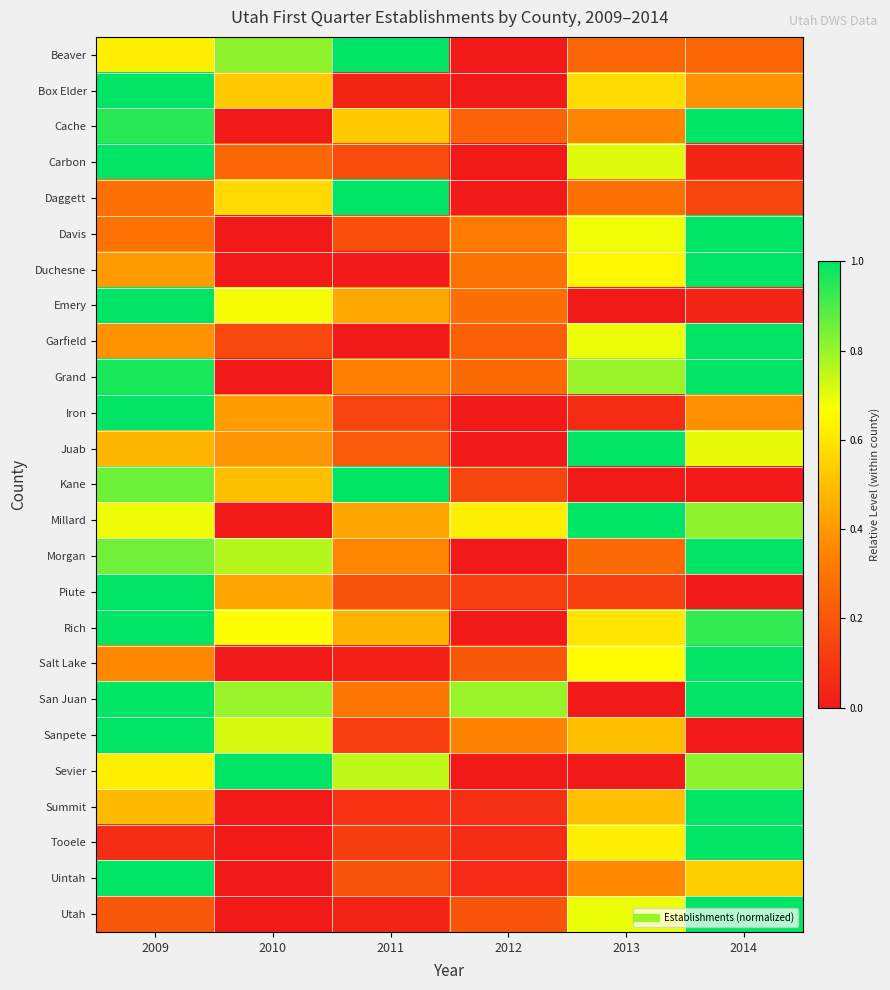

Reading left to right, transcribe all the data shown in this chart.

Beaver: 2009=0.6	2010=0.8	2011=1.0	2012=0.0	2013=0.2	2014=0.2
Box Elder: 2009=1.0	2010=0.5	2011=0.0	2012=0.0	2013=0.6	2014=0.4
Cache: 2009=0.9	2010=0.0	2011=0.5	2012=0.2	2013=0.3	2014=1.0
Carbon: 2009=1.0	2010=0.2	2011=0.2	2012=0.0	2013=0.7	2014=0.0
Daggett: 2009=0.3	2010=0.6	2011=1.0	2012=0.0	2013=0.3	2014=0.1
Davis: 2009=0.3	2010=0.0	2011=0.2	2012=0.3	2013=0.7	2014=1.0
Duchesne: 2009=0.4	2010=0.0	2011=0.0	2012=0.3	2013=0.6	2014=1.0
Emery: 2009=1.0	2010=0.7	2011=0.4	2012=0.3	2013=0.0	2014=0.0
Garfield: 2009=0.4	2010=0.2	2011=0.0	2012=0.2	2013=0.7	2014=1.0
Grand: 2009=1.0	2010=0.0	2011=0.3	2012=0.3	2013=0.8	2014=1.0
Iron: 2009=1.0	2010=0.4	2011=0.1	2012=0.0	2013=0.1	2014=0.4
Juab: 2009=0.5	2010=0.4	2011=0.2	2012=0.0	2013=1.0	2014=0.7
Kane: 2009=0.9	2010=0.5	2011=1.0	2012=0.1	2013=0.0	2014=0.0
Millard: 2009=0.7	2010=0.0	2011=0.4	2012=0.6	2013=1.0	2014=0.8
Morgan: 2009=0.9	2010=0.8	2011=0.4	2012=0.0	2013=0.3	2014=1.0
Piute: 2009=1.0	2010=0.4	2011=0.2	2012=0.1	2013=0.1	2014=0.0
Rich: 2009=1.0	2010=0.7	2011=0.5	2012=0.0	2013=0.6	2014=0.9
Salt Lake: 2009=0.4	2010=0.0	2011=0.0	2012=0.2	2013=0.7	2014=1.0
San Juan: 2009=1.0	2010=0.8	2011=0.3	2012=0.8	2013=0.0	2014=1.0
Sanpete: 2009=1.0	2010=0.7	2011=0.1	2012=0.3	2013=0.5	2014=0.0
Sevier: 2009=0.6	2010=1.0	2011=0.8	2012=0.0	2013=0.0	2014=0.8
Summit: 2009=0.5	2010=0.0	2011=0.1	2012=0.1	2013=0.5	2014=1.0
Tooele: 2009=0.1	2010=0.0	2011=0.1	2012=0.1	2013=0.6	2014=1.0
Uintah: 2009=1.0	2010=0.0	2011=0.2	2012=0.1	2013=0.4	2014=0.5
Utah: 2009=0.2	2010=0.0	2011=0.0	2012=0.2	2013=0.7	2014=1.0